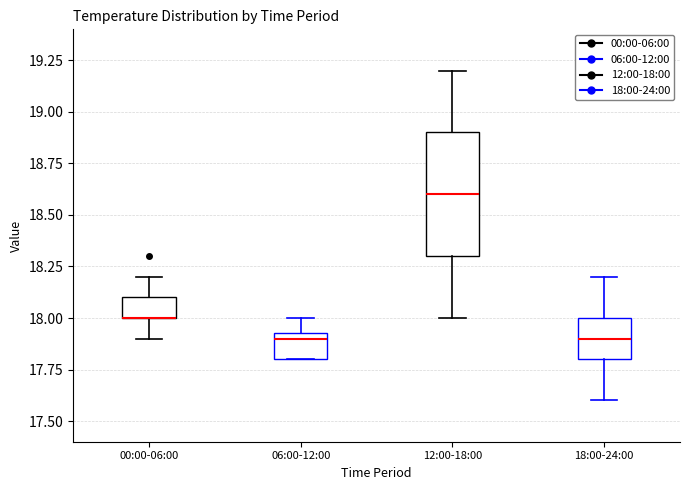

Reading left to right, transcribe this box plot: for each box, give where its median line is, the range the box spans, and where its two whiskers end, as read against the y-axis. The values are not printed on the chart, so give them approximately, as read against the axis.

00:00-06:00: median 18.00 (drawn on the box's lower edge), box 18.00 to 18.10, whiskers 17.90 to 18.20
06:00-12:00: median 17.90, box 17.80 to 17.95, whiskers 17.80 to 18.00
12:00-18:00: median 18.60, box 18.30 to 18.90, whiskers 18.00 to 19.20
18:00-24:00: median 17.90, box 17.80 to 18.00, whiskers 17.60 to 18.20